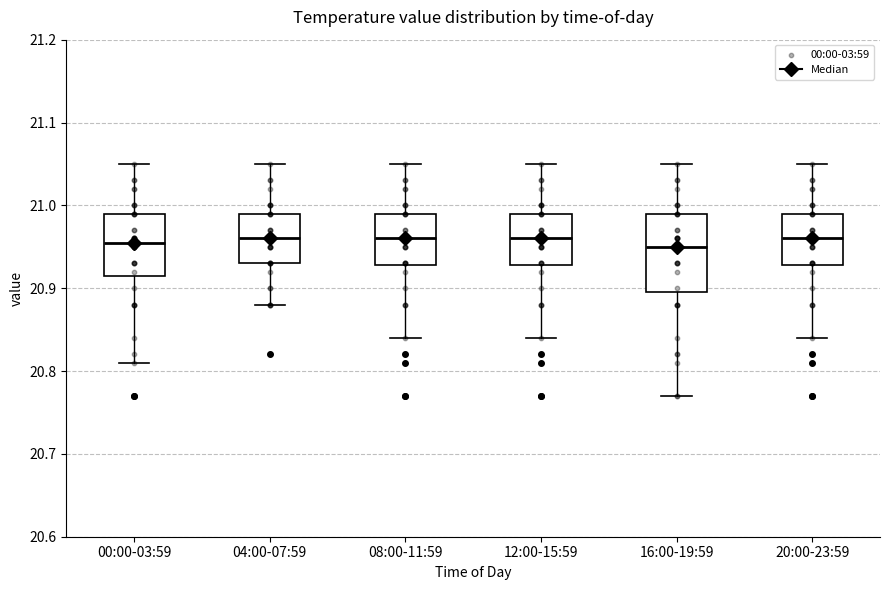

Where is the upper edge of the box for 12:00-15:59 on the y-axis? The values are not printed on the chart, so give them approximately, as read against the axis.

20.99